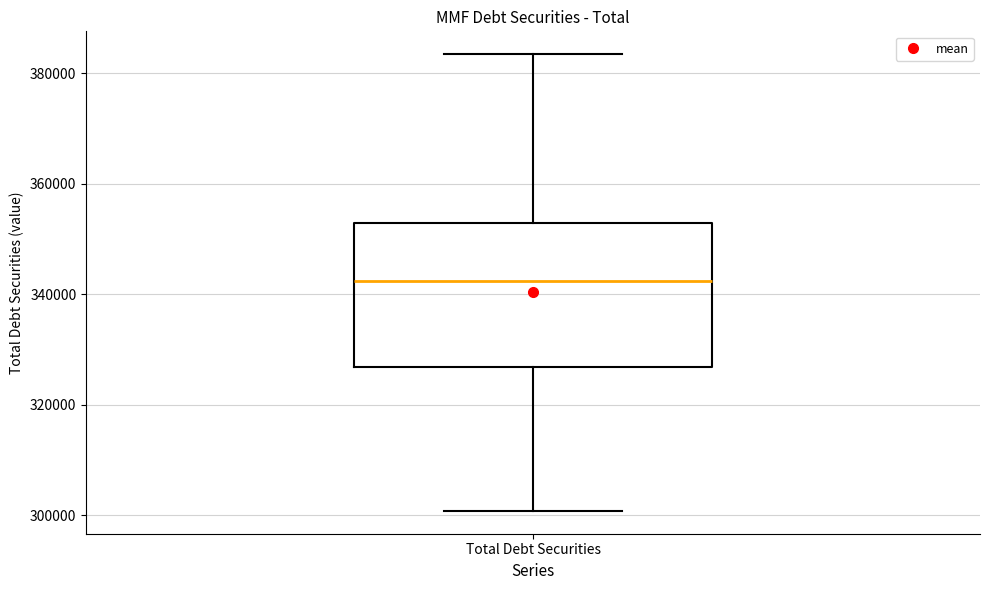

Where does the median line of the box for Total Debt Securities sit on the y-axis? The values are not printed on the chart, so give them approximately, as read against the axis.

342000